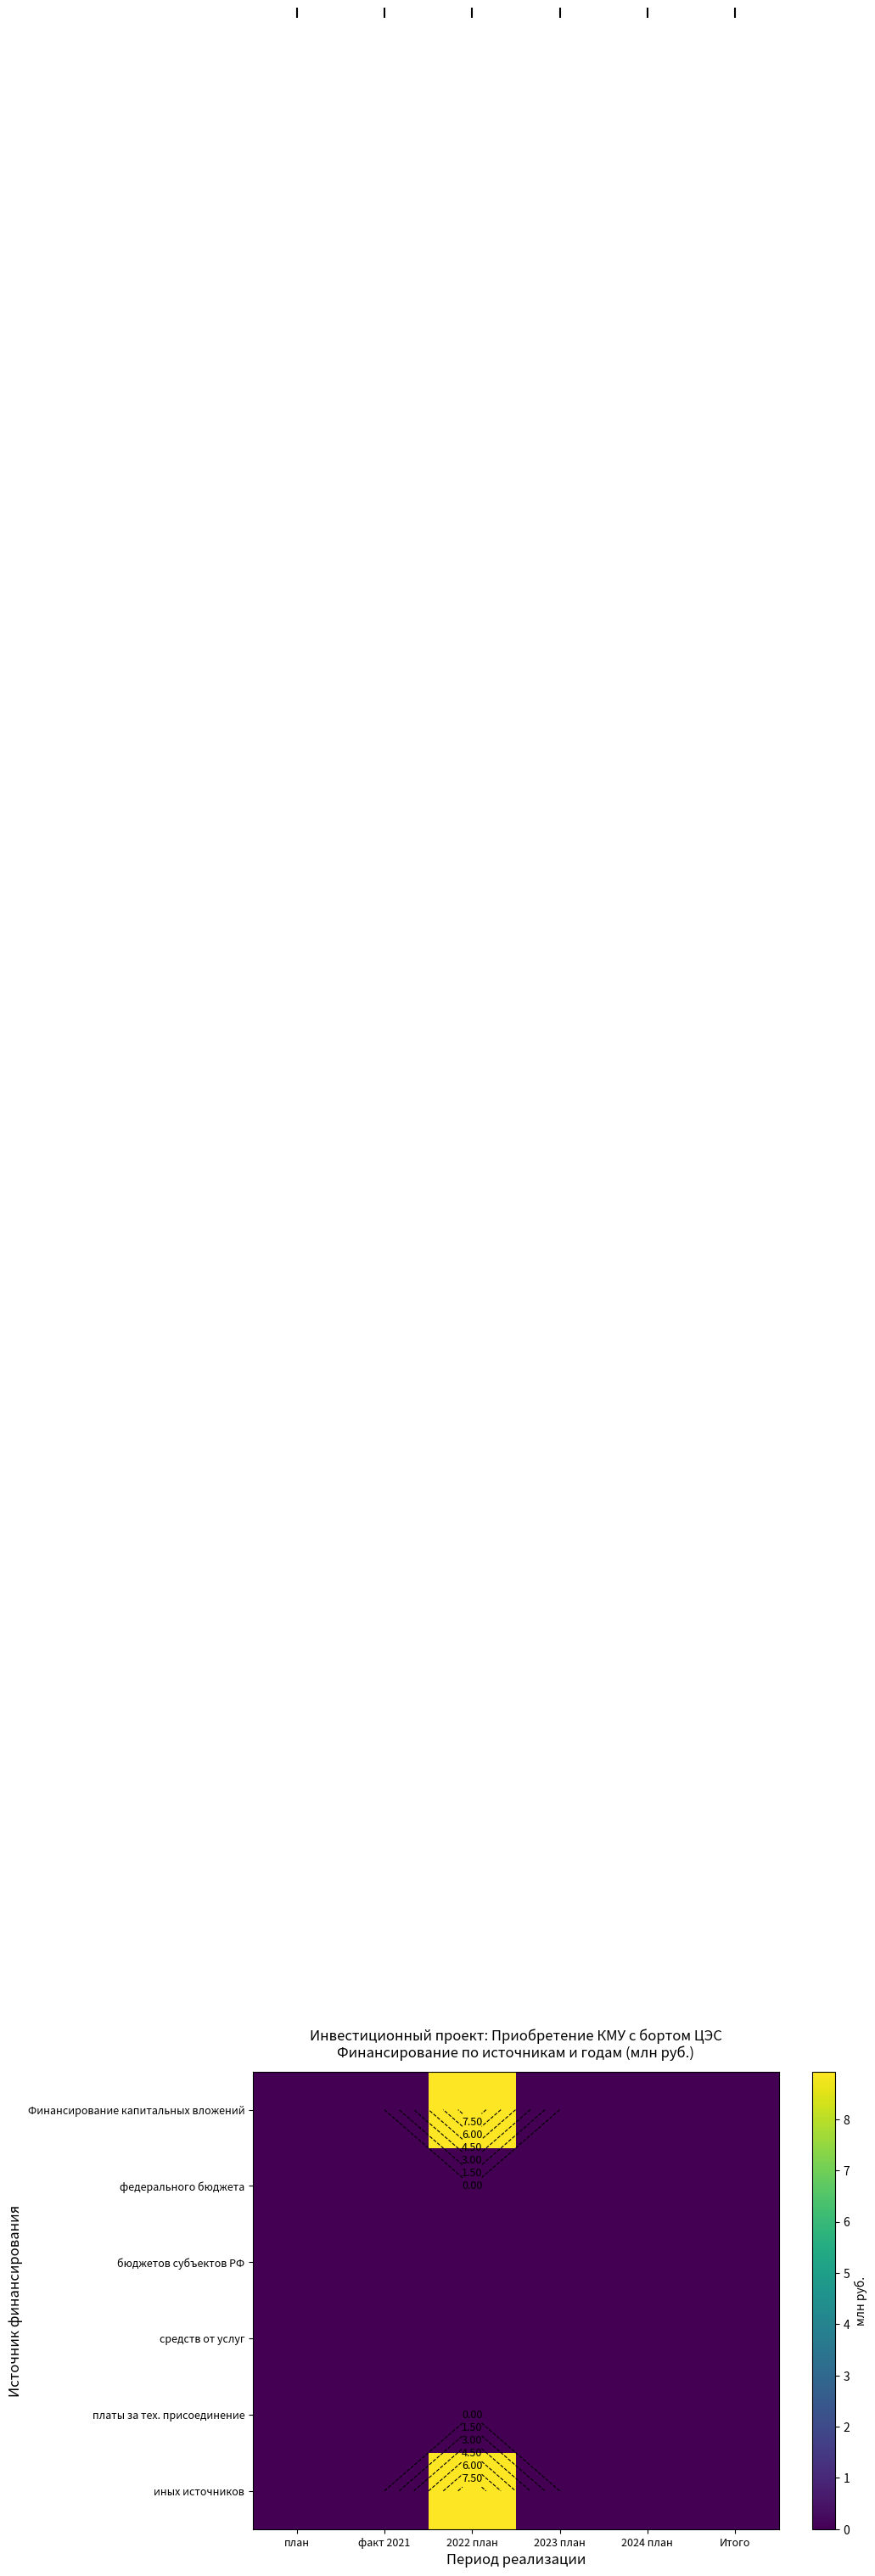

What is the total value across all series at 2022 план?

17.9